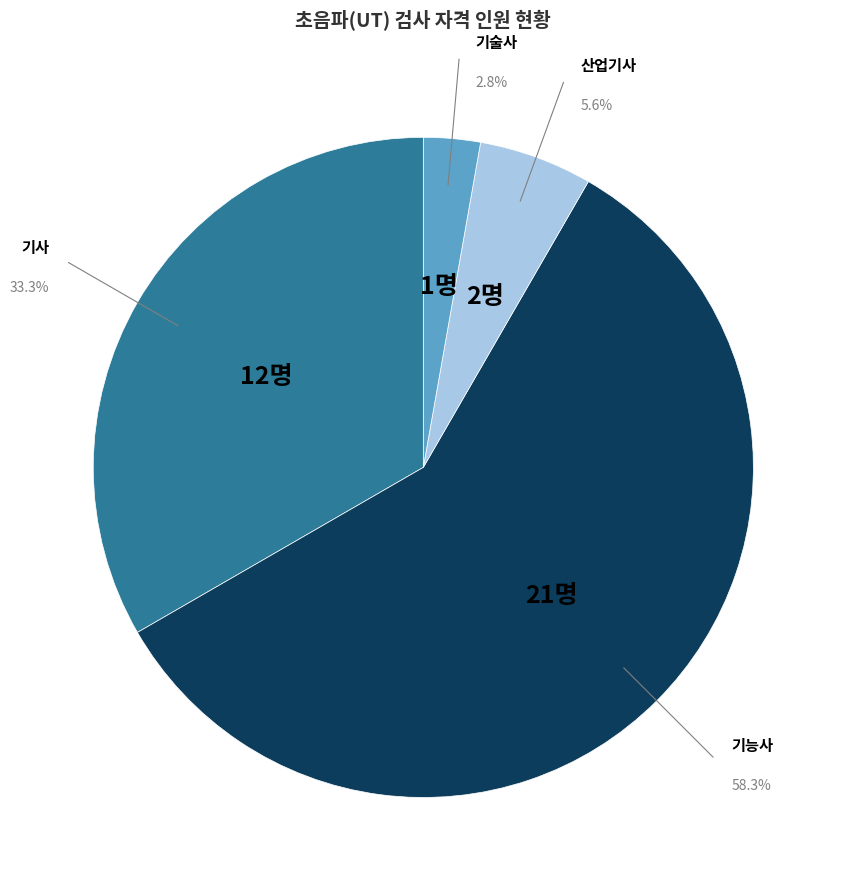

Is there any slice that represents more than half of the pie?

Yes